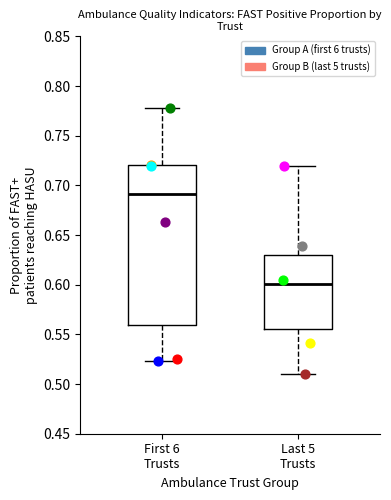

Which box is the tallest, from its lower edge to its upper edge?

First 6 Trusts